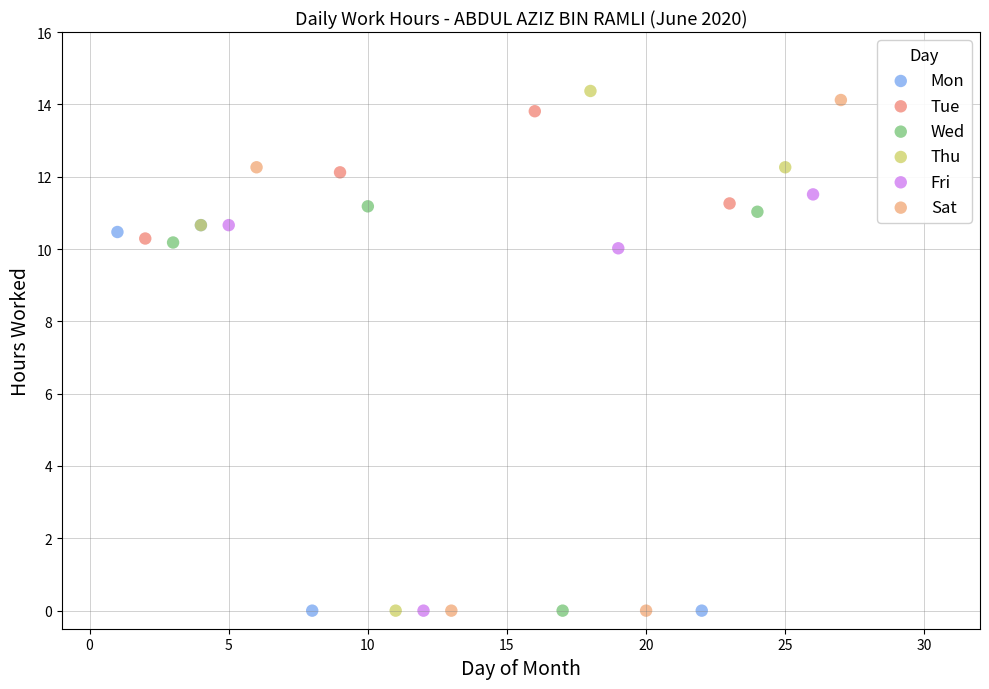

What are all the series names shown in the legend?

Mon, Tue, Wed, Thu, Fri, Sat